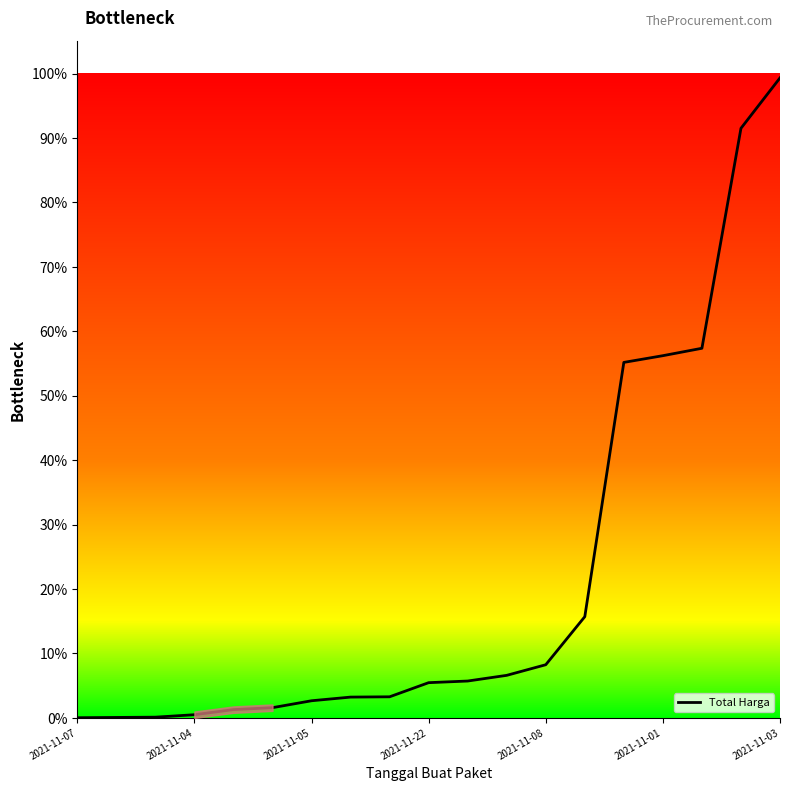

What is the change in value from 9 to 13?

+0.1